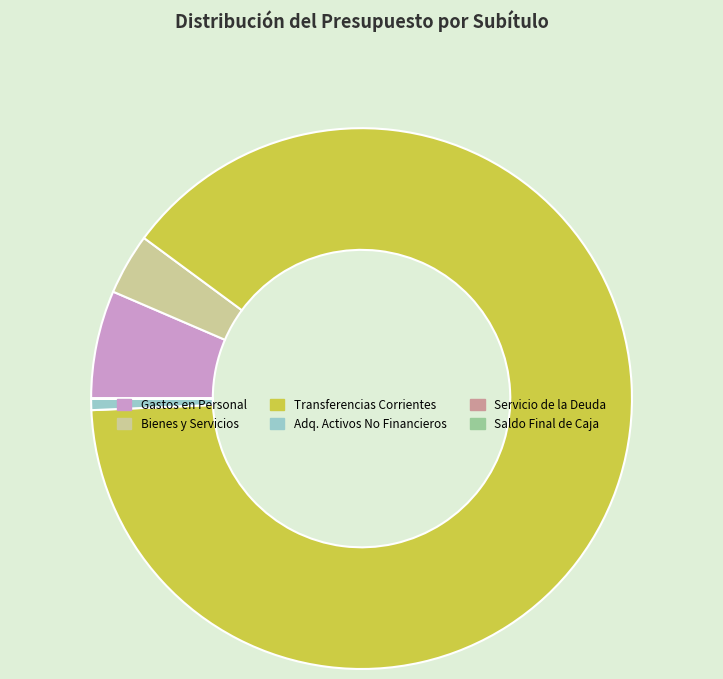

Which category has the biggest portion of the pie?

Transferencias Corrientes